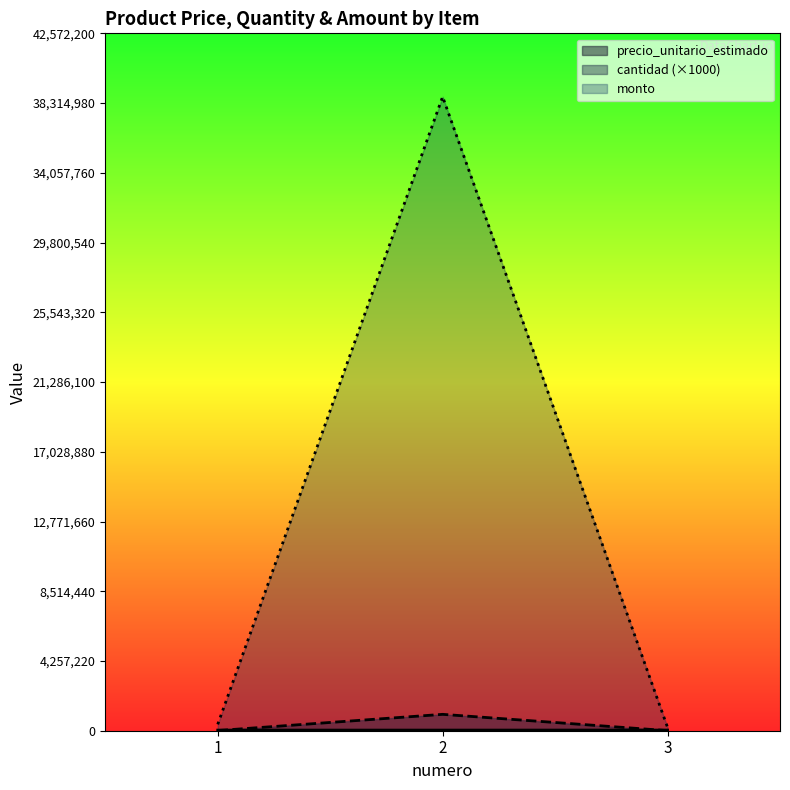

How many data points in precio_unitario_estimado are above 38819?

1